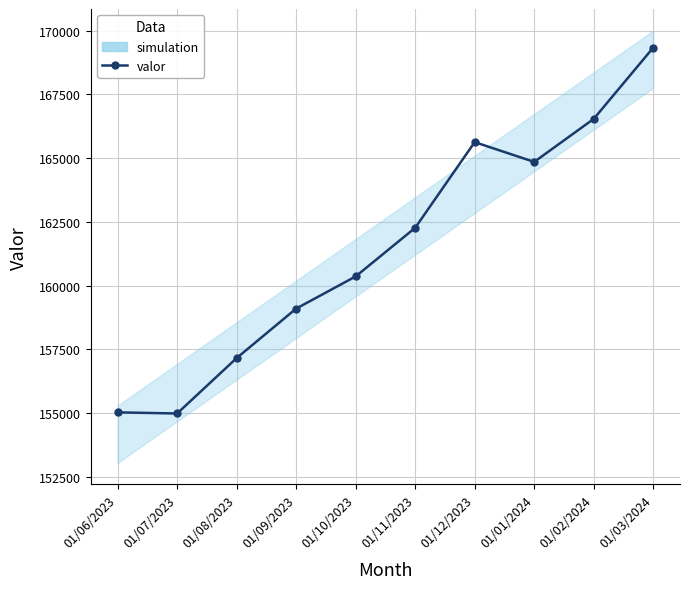

What is the label of the 3rd point from the right?

01/01/2024